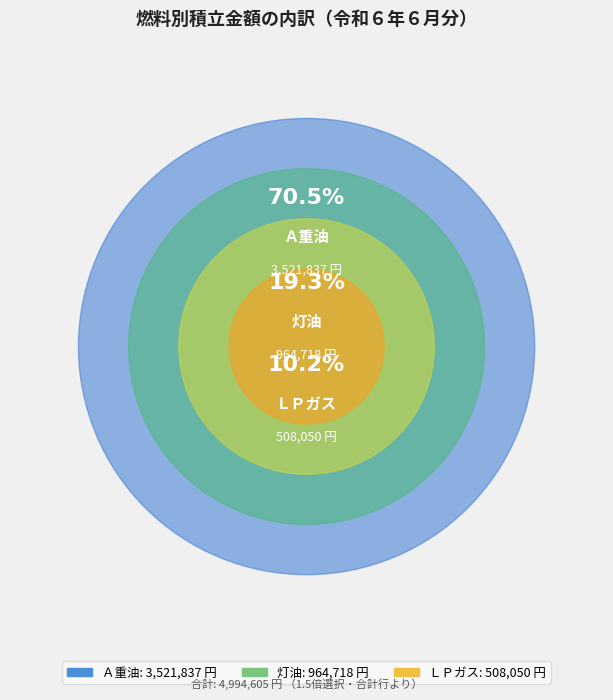

Count the number of slices in the pie.

3